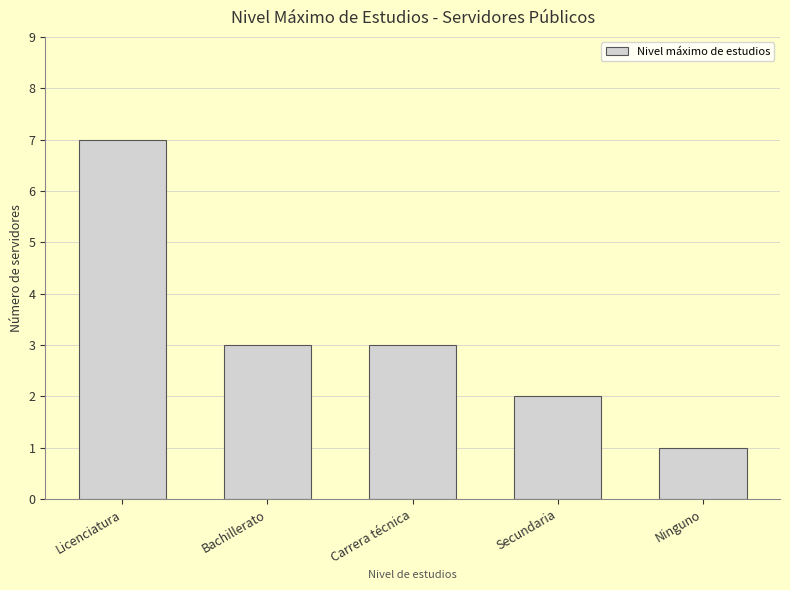

Reading left to right, list all the values displayed in this chart.

7	3	3	2	1